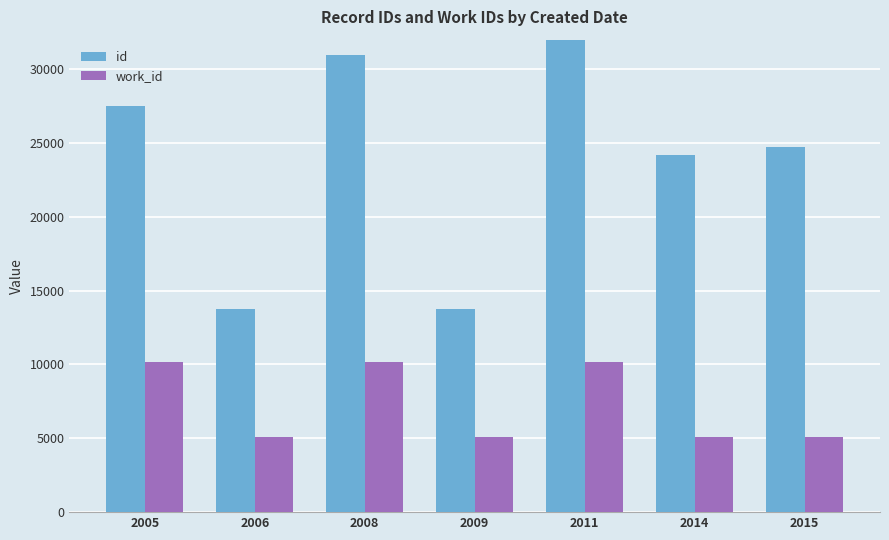

What is the total value across all series at 2014?

29295